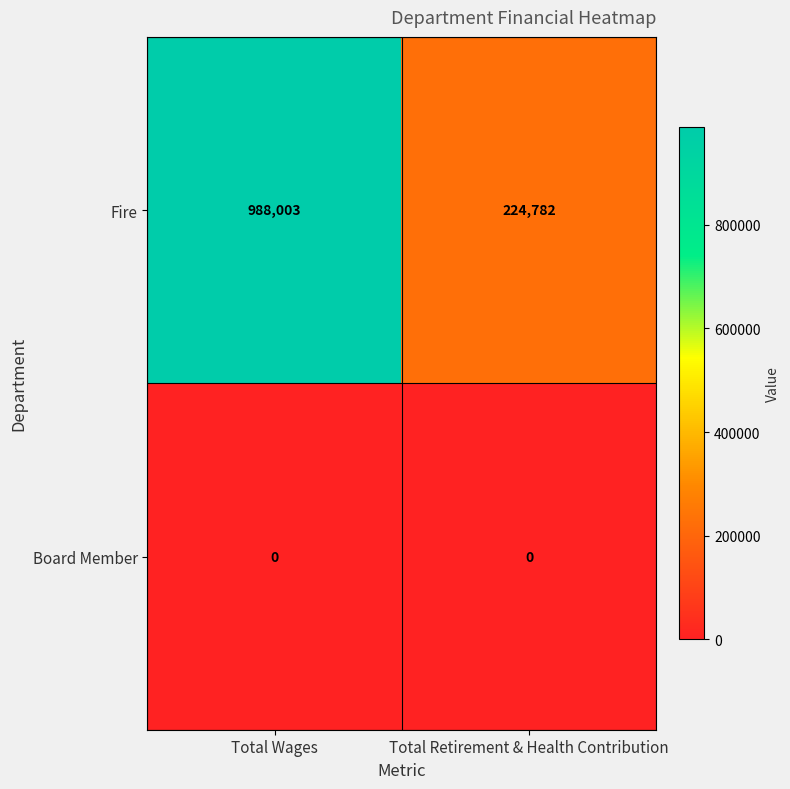

List the series in order of their peak value, lowest first.

Board Member, Fire